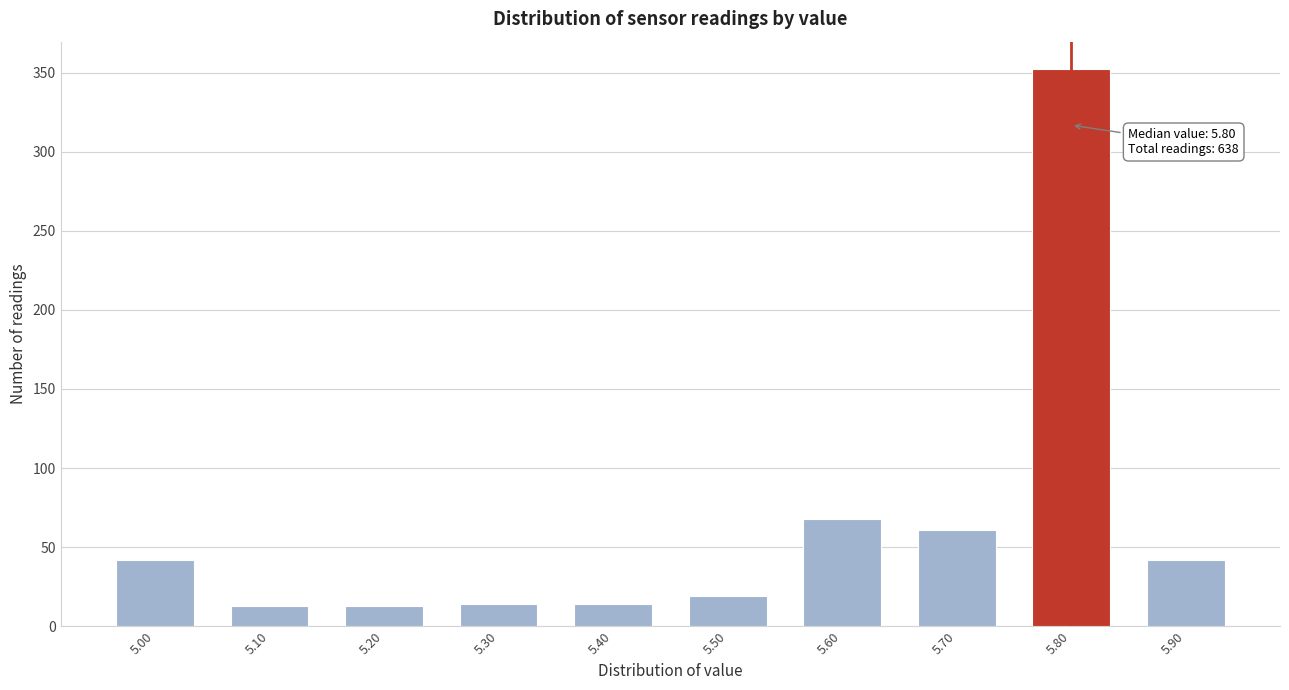

What is the smallest value displayed?

13